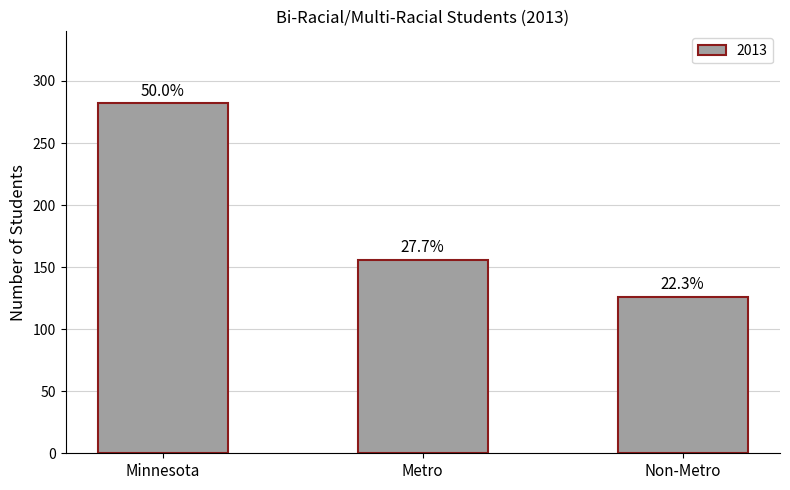

What is the sum of the values at Metro and Non-Metro?

282